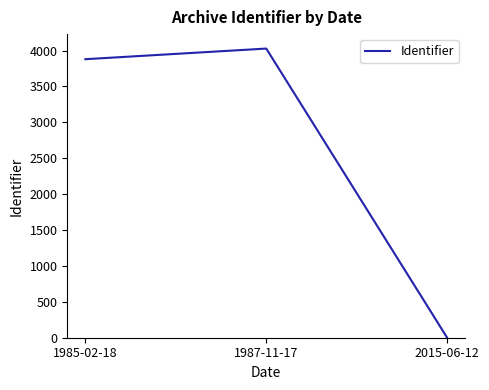

Which category has the lowest value across all series?

2015-06-12